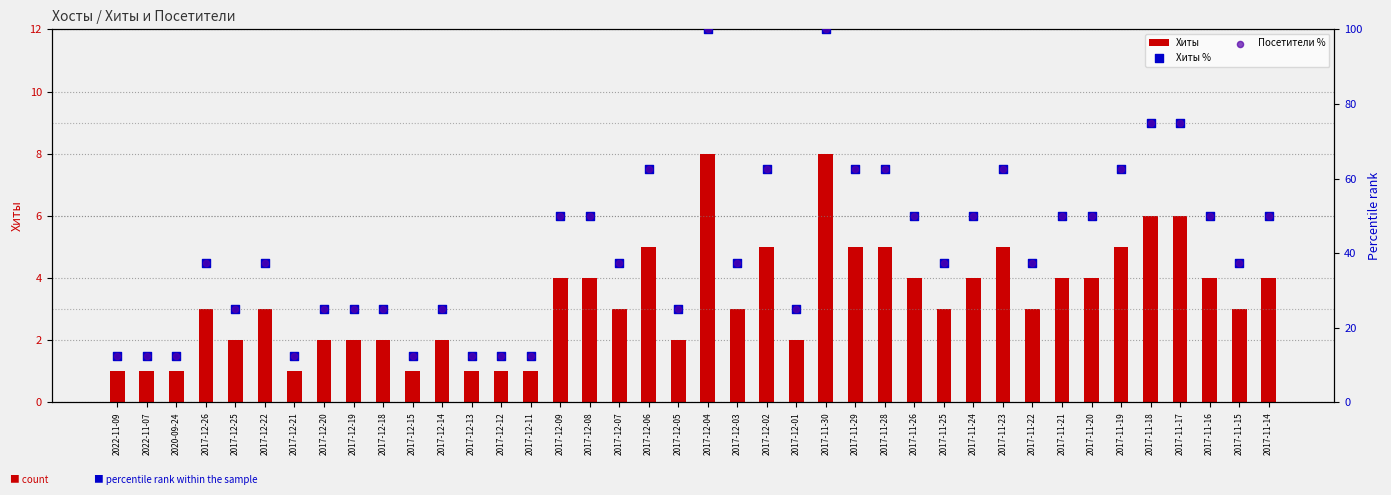

Which series has the largest total across all categories?

Хиты %